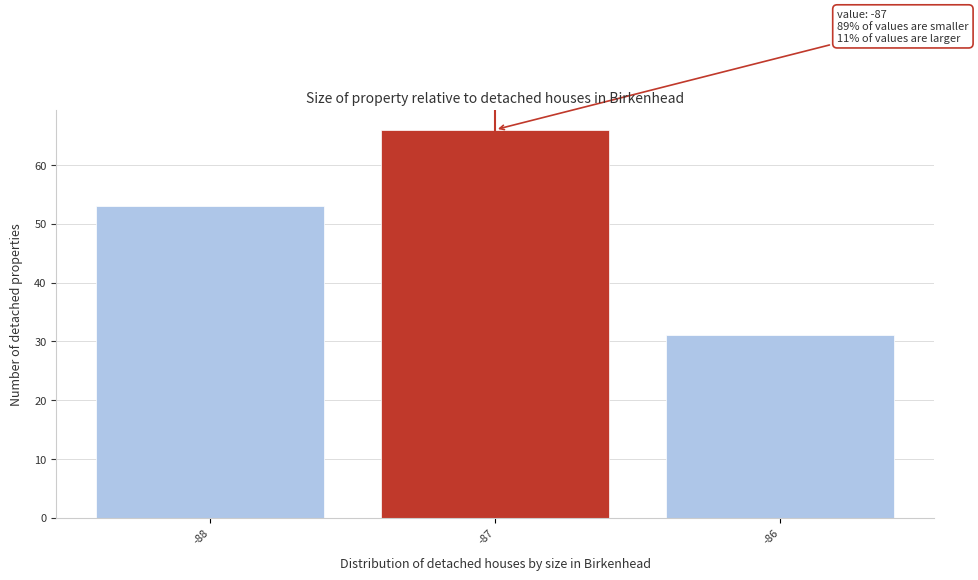

Over which range of the x-axis is the bar tallest?

-87.5 to -86.5